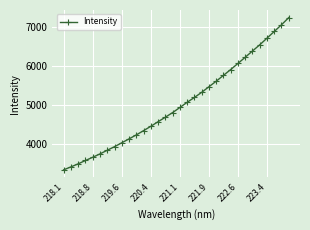

What is the maximum value shown in the chart?

7227.0